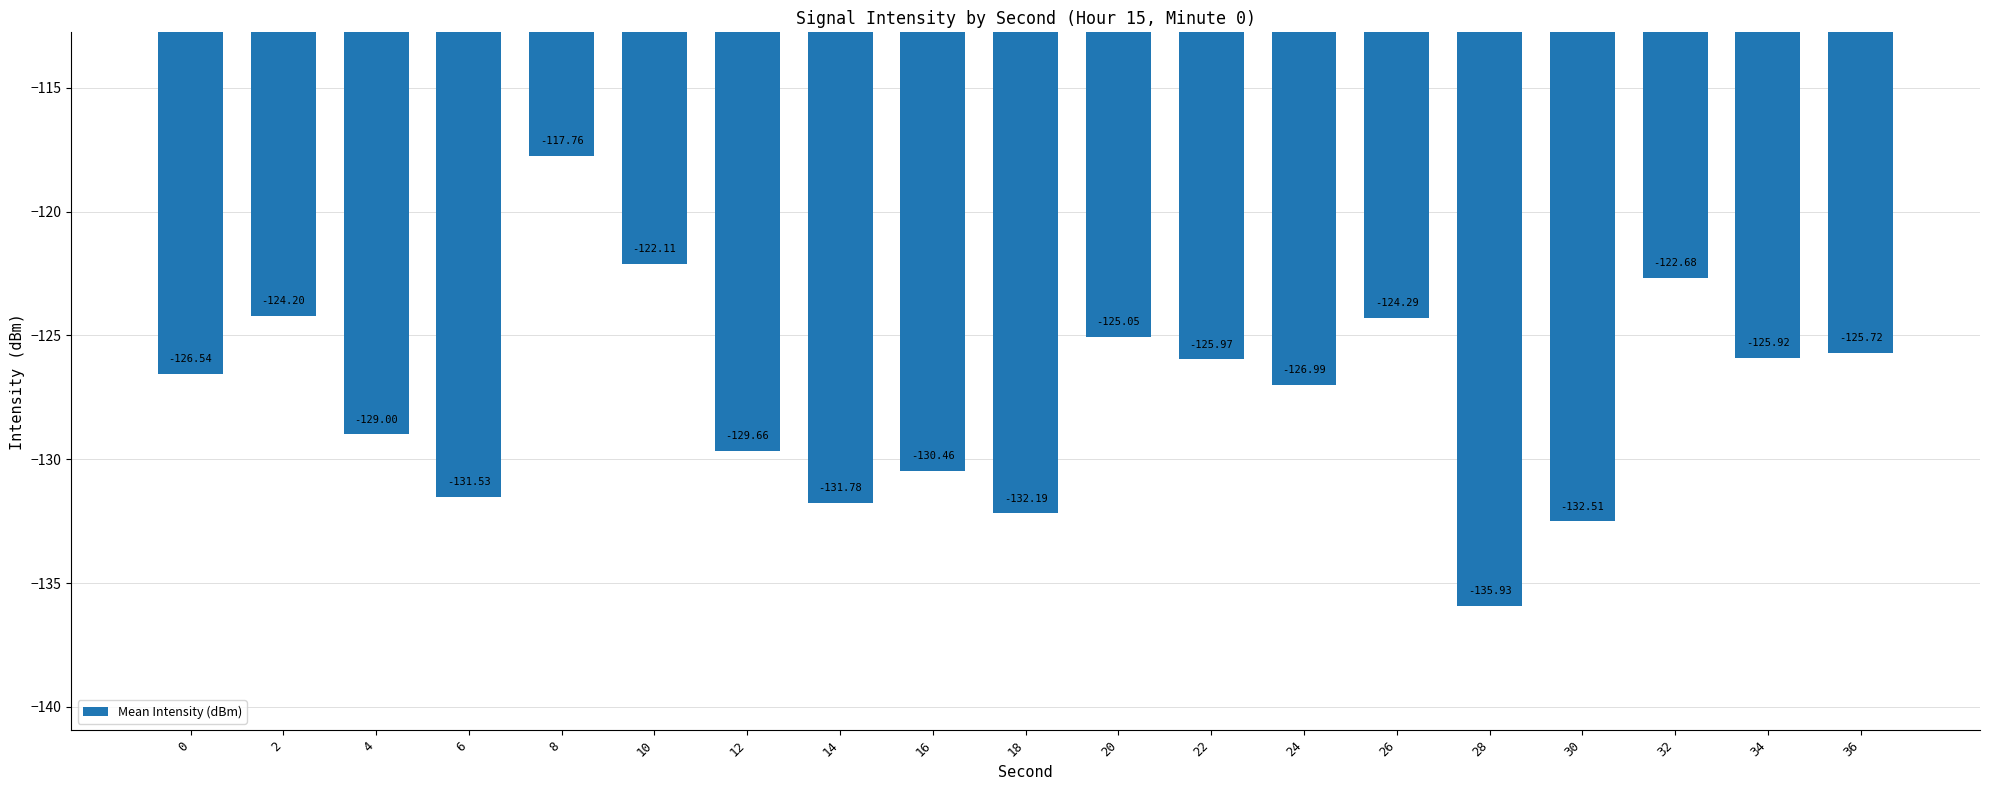

List the labels in order of value, largest first.

8, 10, 32, 2, 26, 20, 36, 34, 22, 0, 24, 4, 12, 16, 6, 14, 18, 30, 28